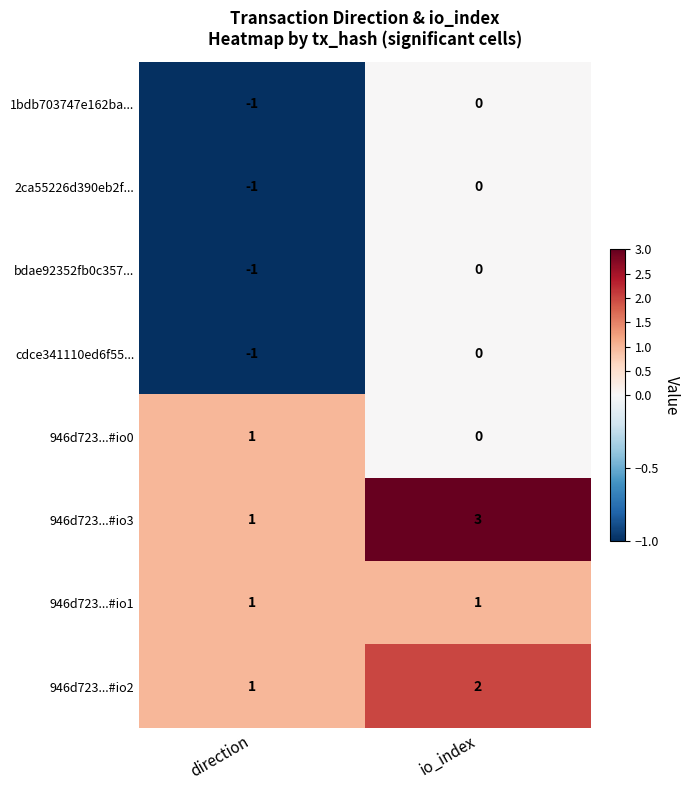

What is the maximum value shown in the chart?

3